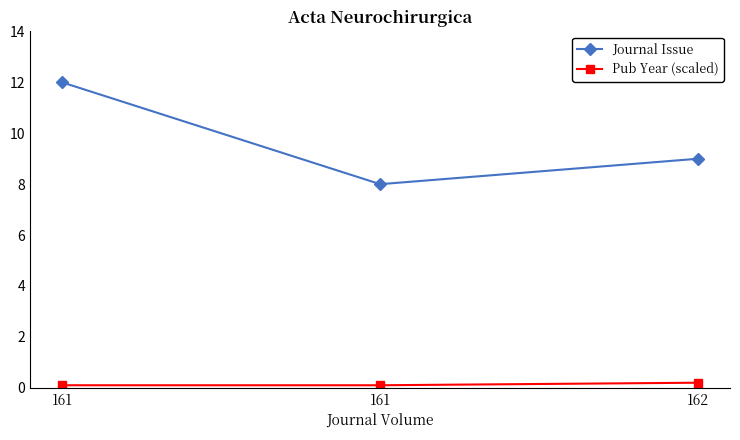

List the series in order of their overall mean, highest first.

Journal Issue, Pub Year (scaled)